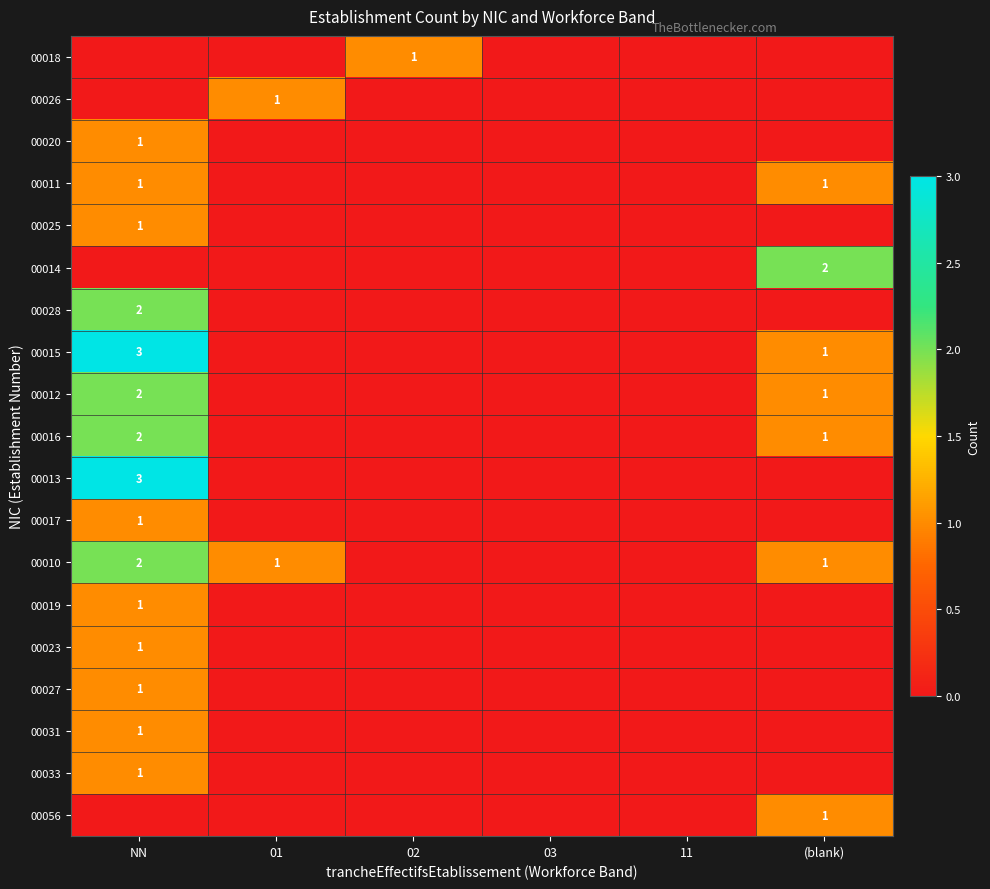

True or false: 00012 has a value of 2 at NN.

True